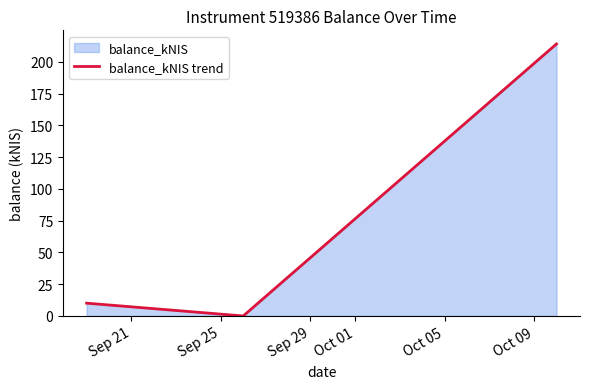

What is the average value?

74.7